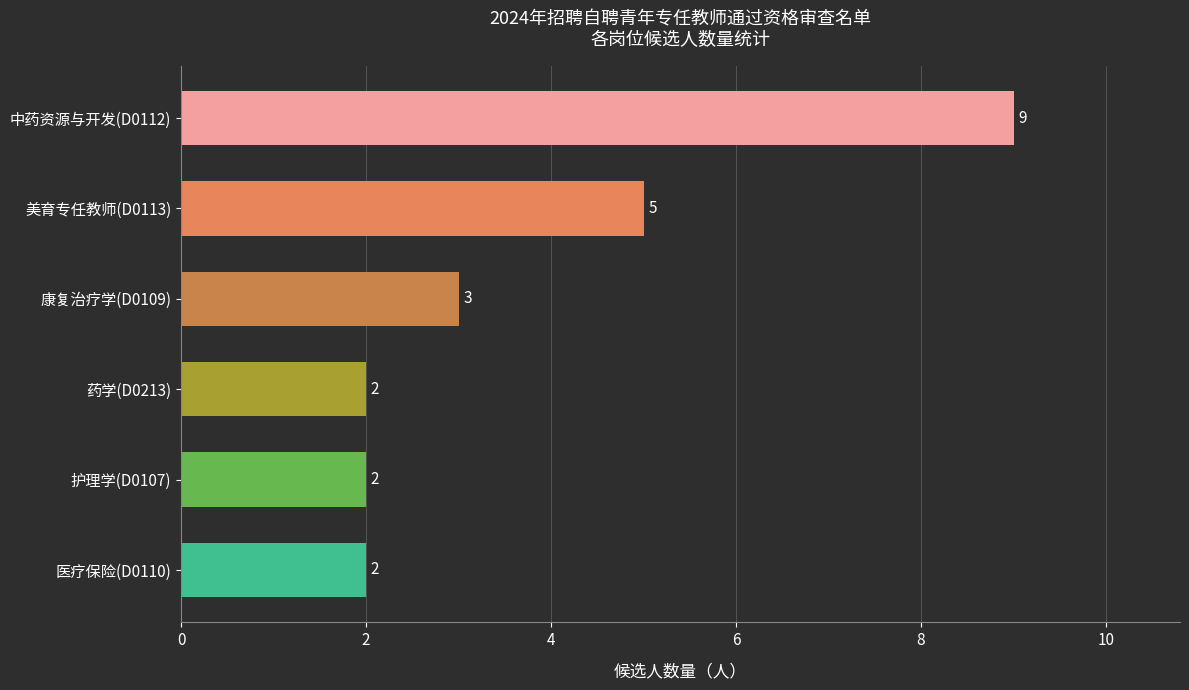

Which has a higher value, 中药资源与开发(D0112) or 医疗保险(D0110)?

中药资源与开发(D0112)